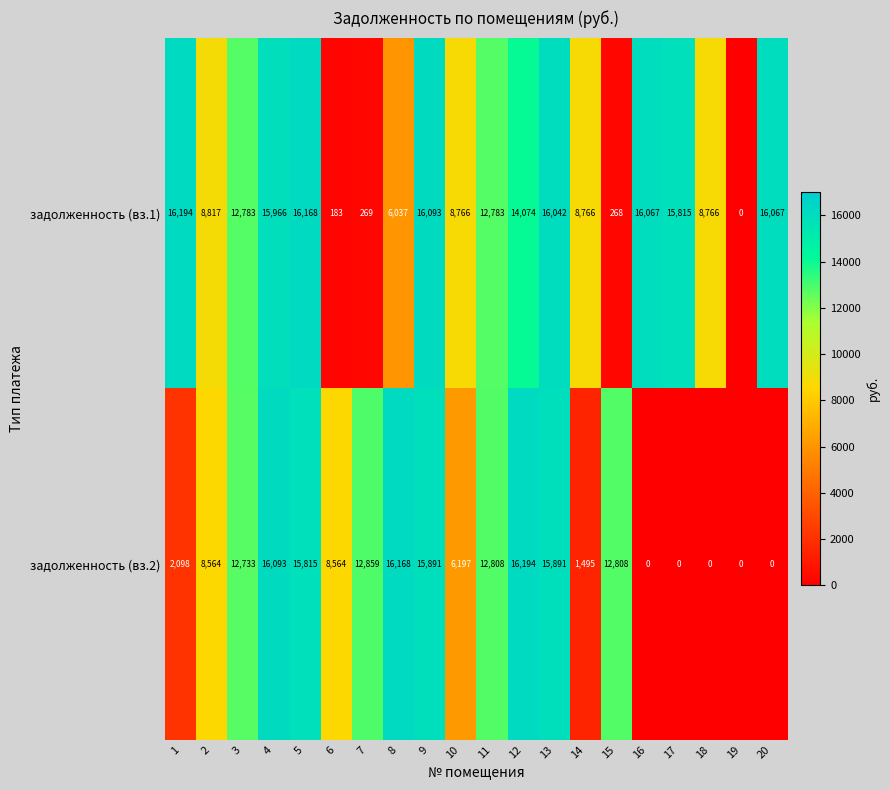

Which series has the largest total across all categories?

задолженность (вз.1)